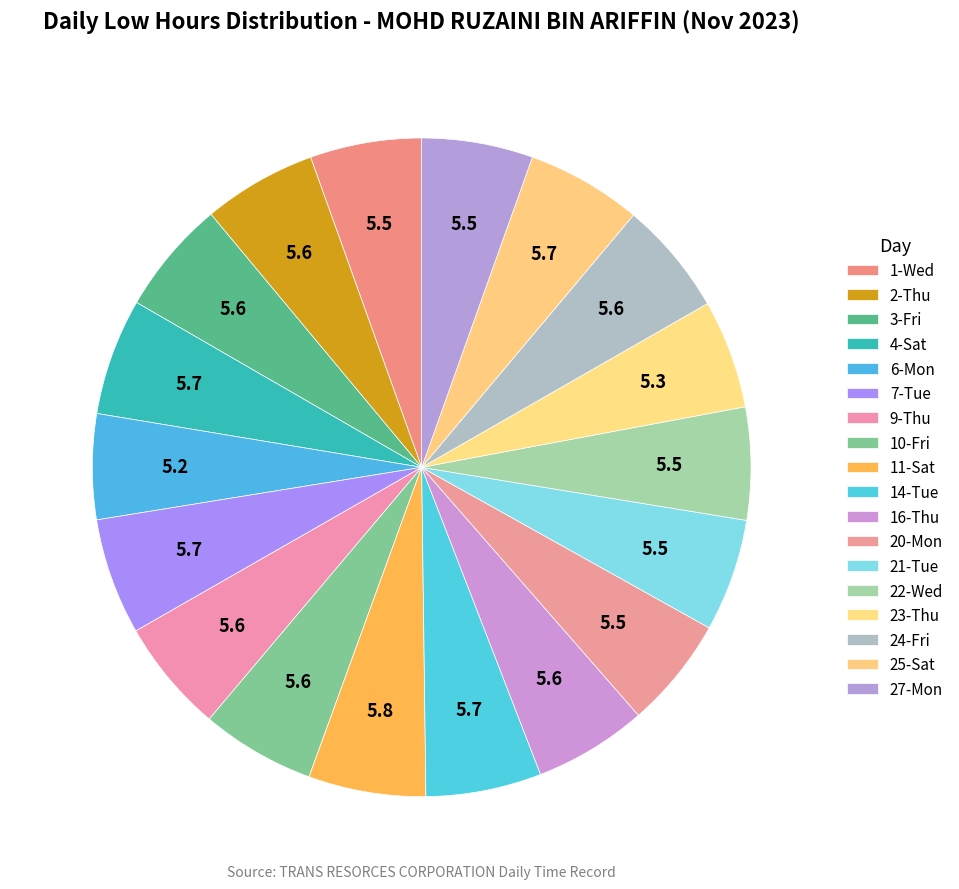

What is the total percentage of 11-Sat and 21-Tue?

11.3%